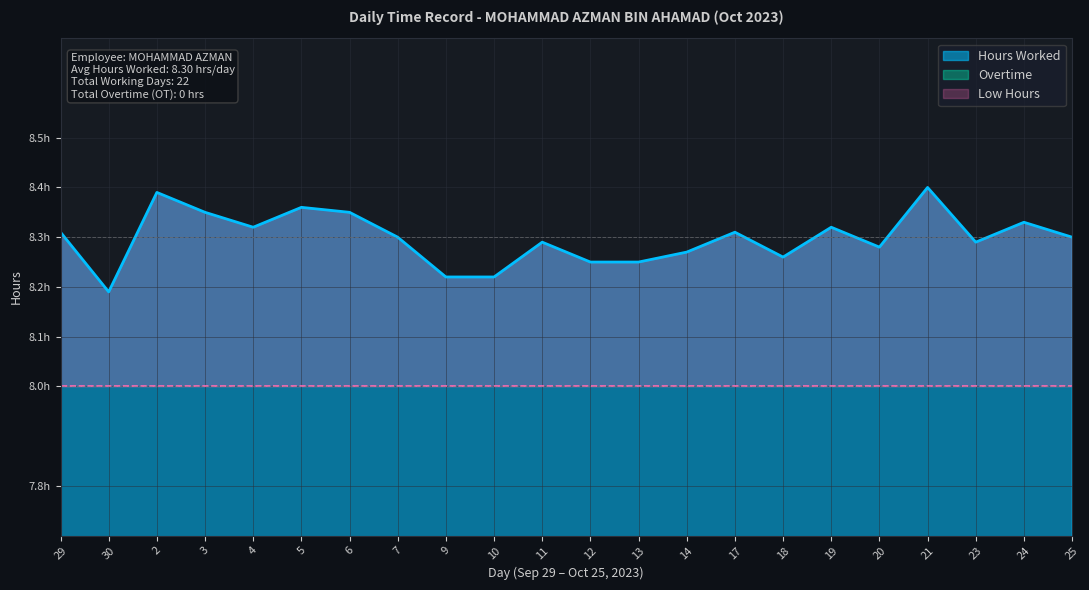

List the labels in order of Overtime value, largest first.

29, 30, 2, 3, 4, 5, 6, 7, 9, 10, 11, 12, 13, 14, 17, 18, 19, 20, 21, 23, 24, 25